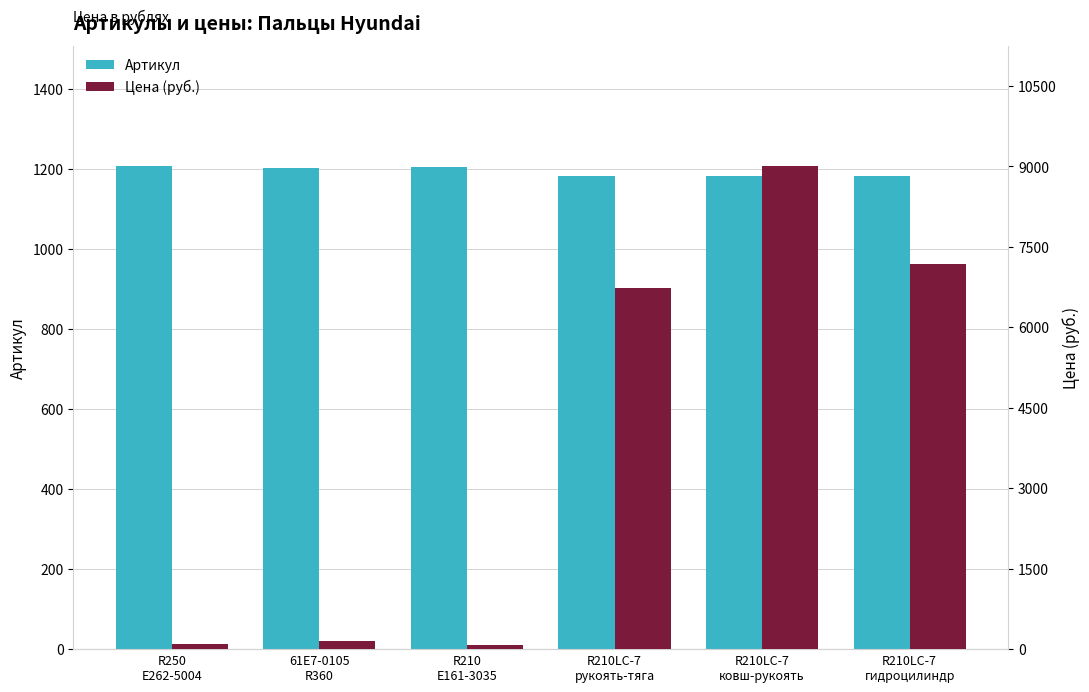

What is the approximate value of Цена (руб.) at R210
E161-3035?

71